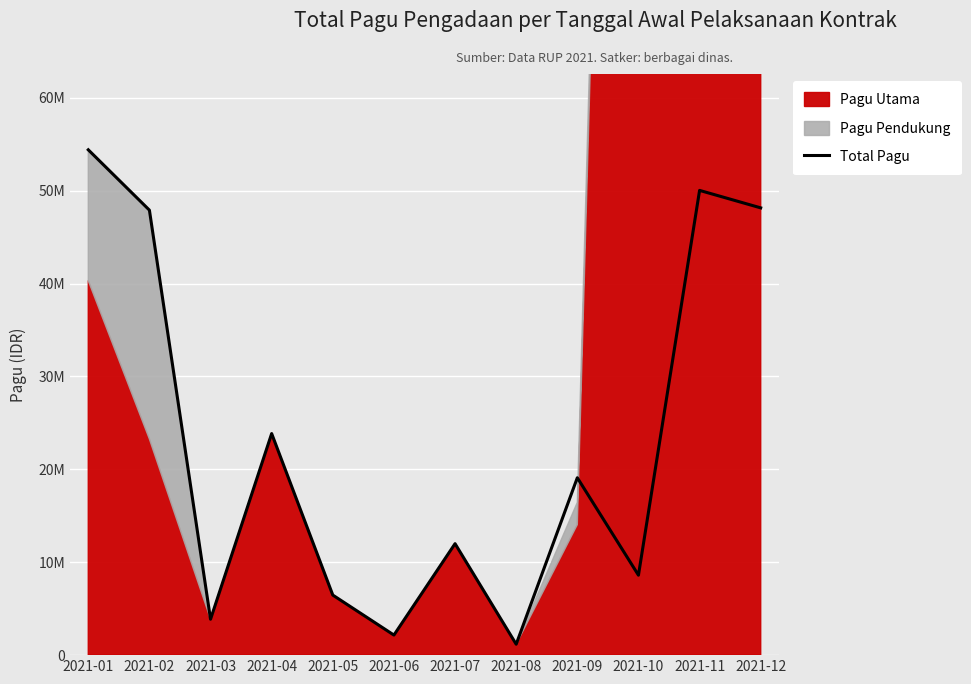

What is the smallest value displayed?

1175500